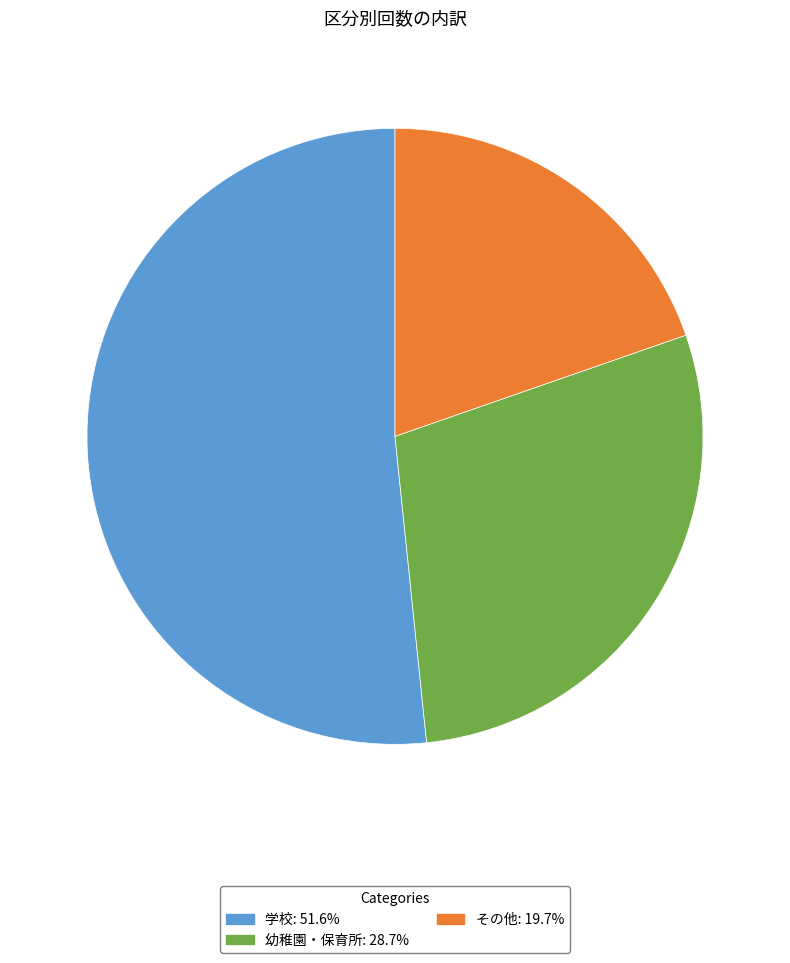

What is the ratio of the value at 幼稚園・保育所 to the value at その他?

1.5